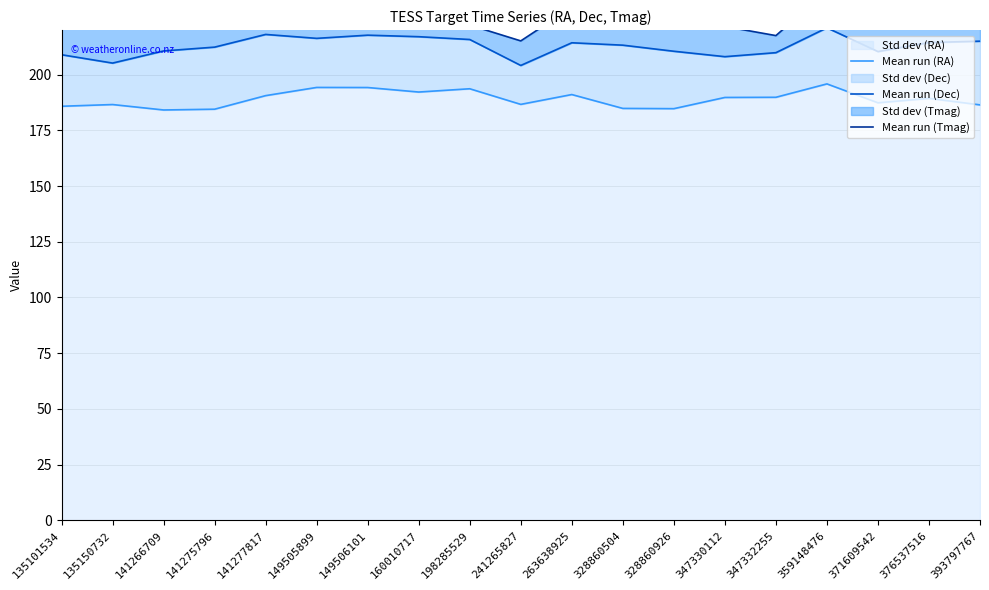

Between 160010717 and 371609542, which series saw the biggest shift?

Mean run (Dec)